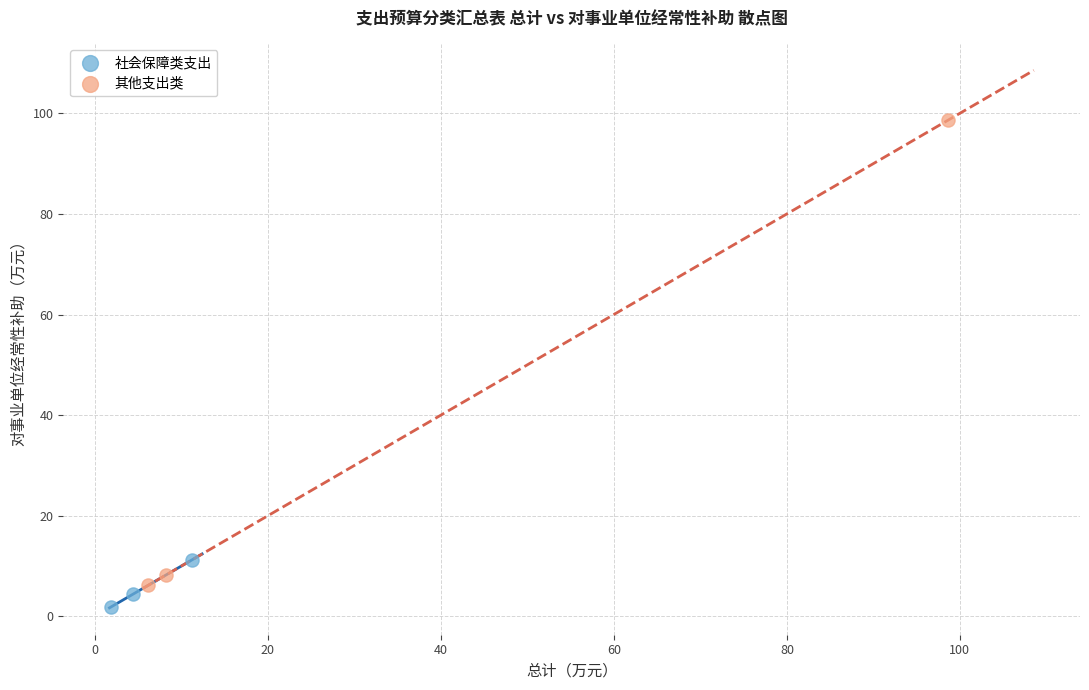

Which series has the largest Y range (max minus min)?

其他支出类